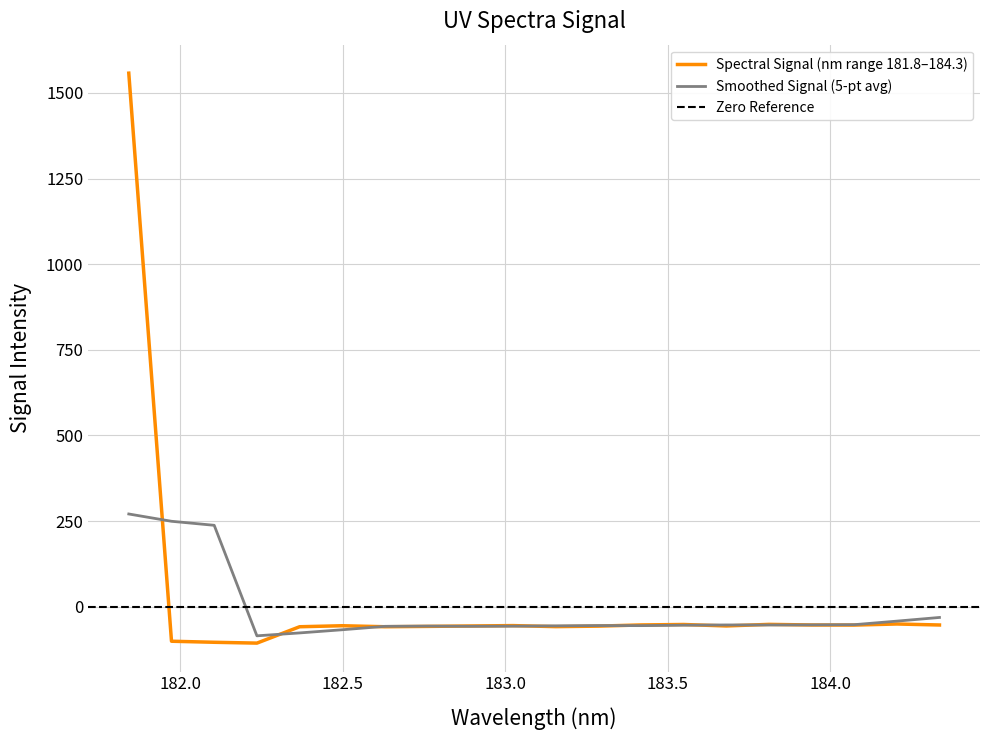

What is the approximate value at 183.9423730432?

-53.6